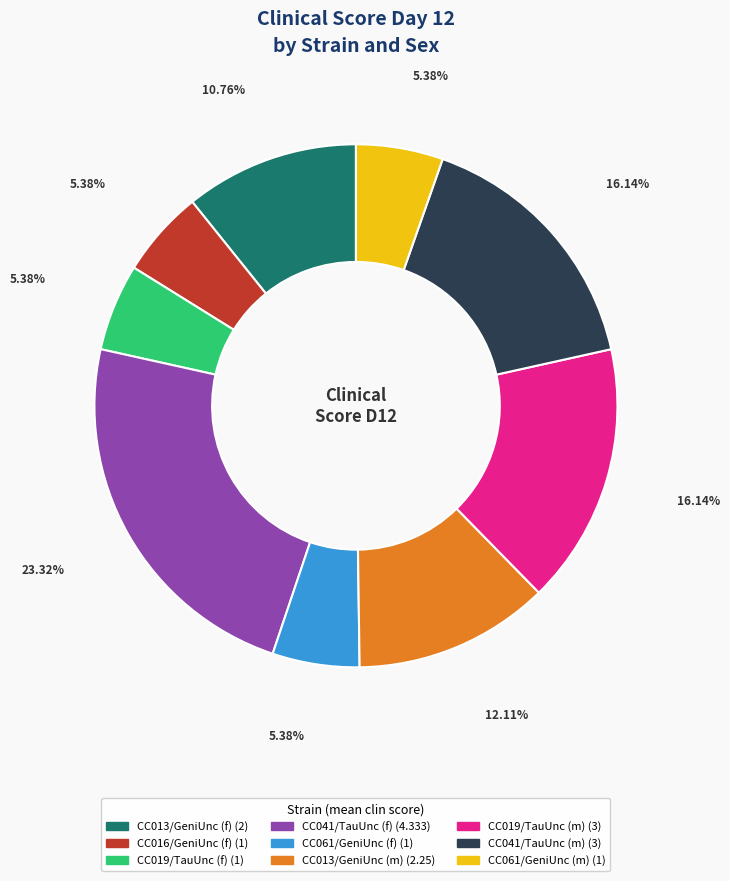

To the nearest percent, what is the difference between the largest and smallest slice percentages?

18%